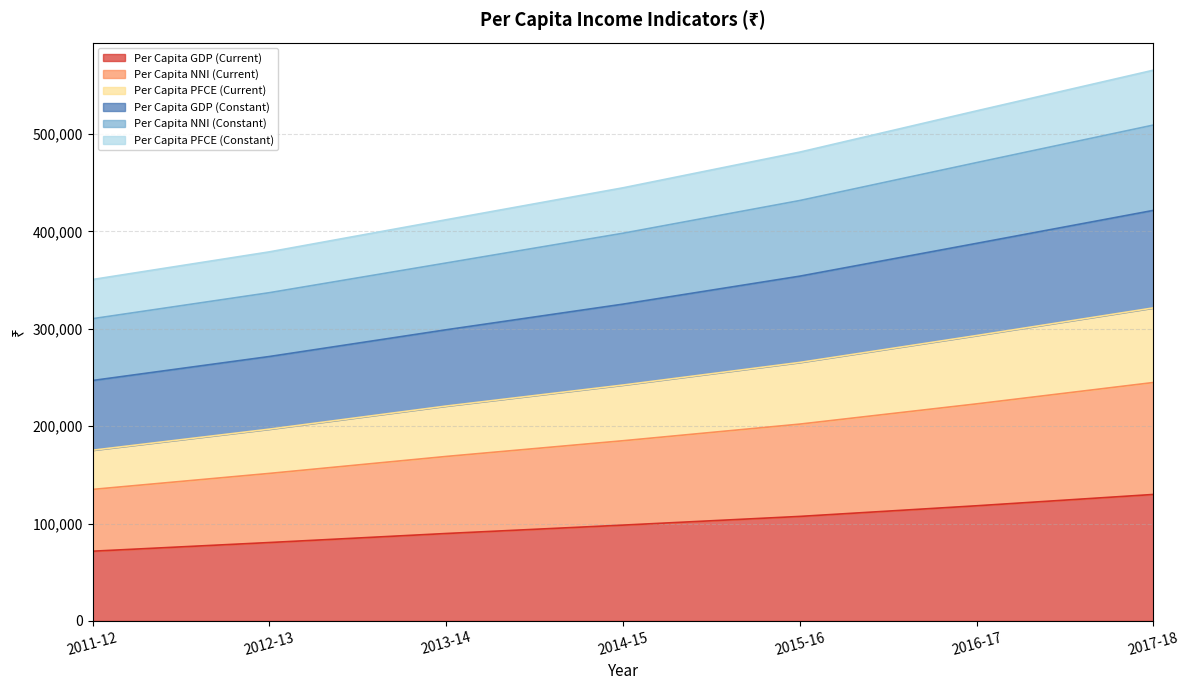

What is the maximum value for Per Capita GDP (Current)?

129901